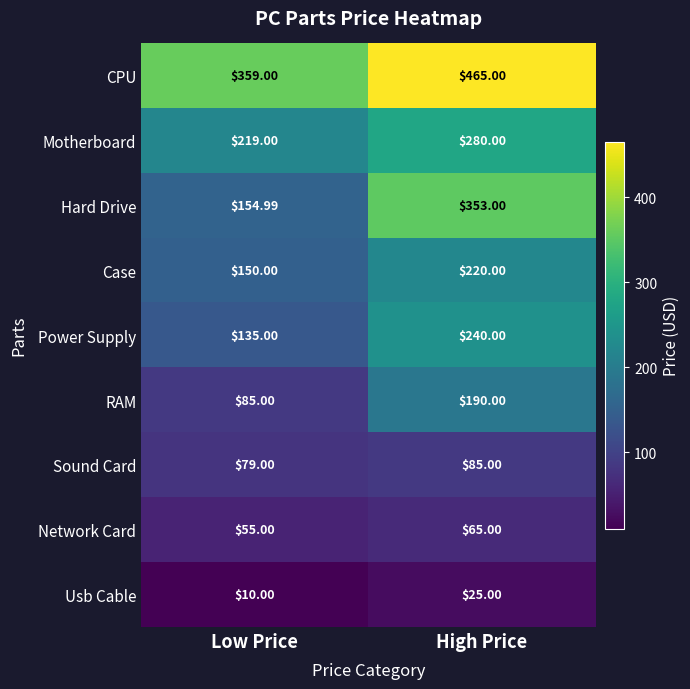

Which label corresponds to the smallest value in the chart?

Low Price